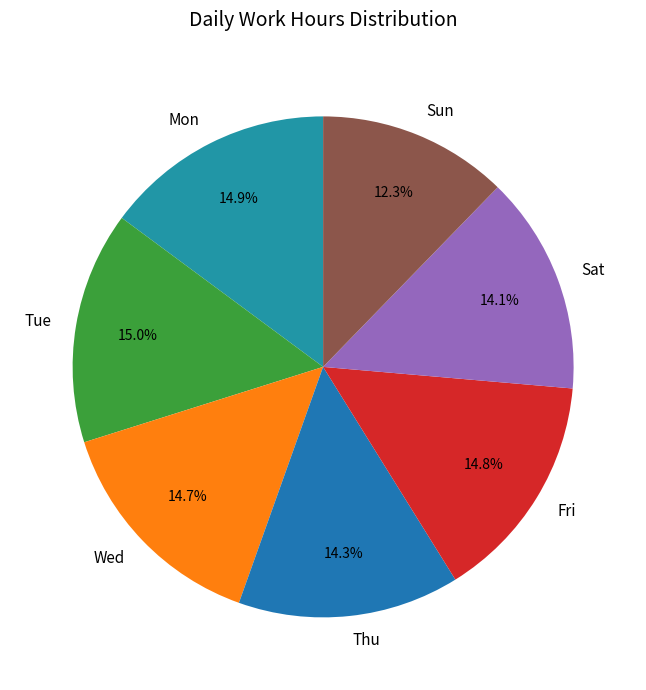

To the nearest percent, what is the difference between the largest and smallest slice percentages?

3%